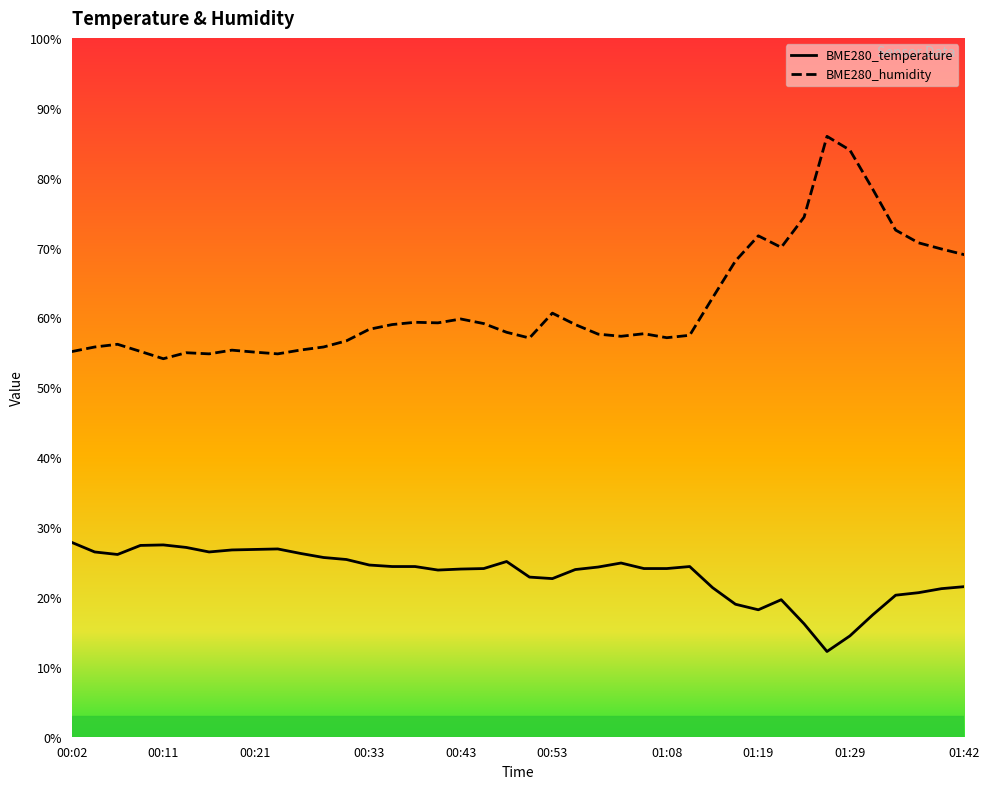

List the labels in order of BME280_humidity value, smallest first.

00:11, 00:16, 00:24, 00:14, 00:21, 00:02, 00:09, 00:19, 00:26, 00:04, 00:29, 00:06, 00:31, 00:51, 01:08, 01:00, 01:13, 00:58, 01:06, 00:48, 00:33, 00:36, 00:56, 00:46, 00:41, 00:38, 00:43, 00:53, 01:14, 01:16, 01:42, 01:39, 01:21, 01:37, 01:19, 01:34, 01:24, 01:32, 01:29, 01:27